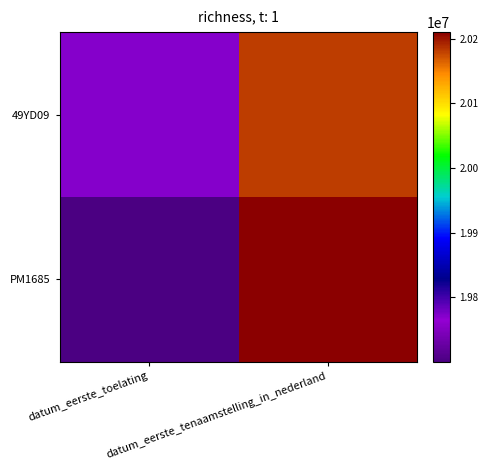

At which category is the sum across all series the highest?

datum_eerste_tenaamstelling_in_nederland